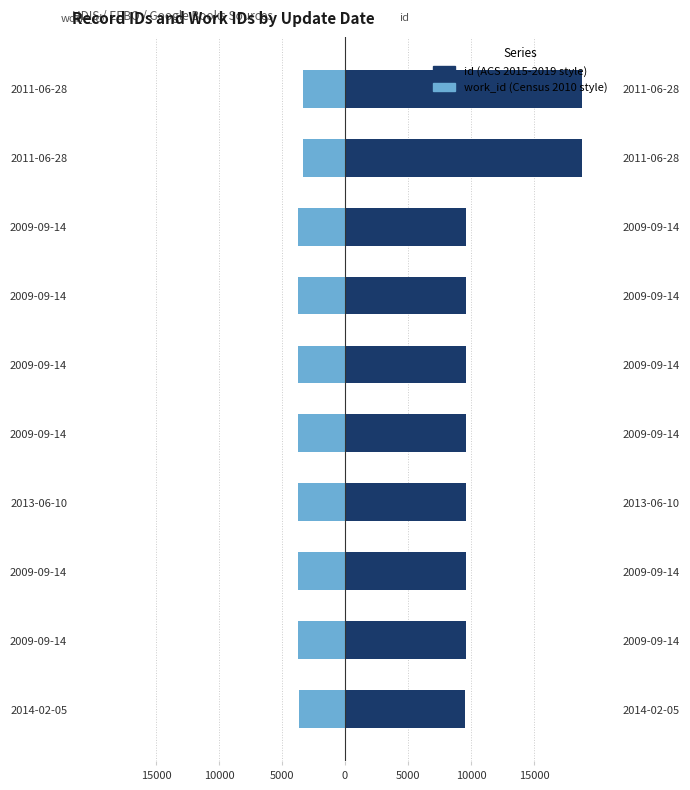

Read the id value at 2009-09-14.

9618